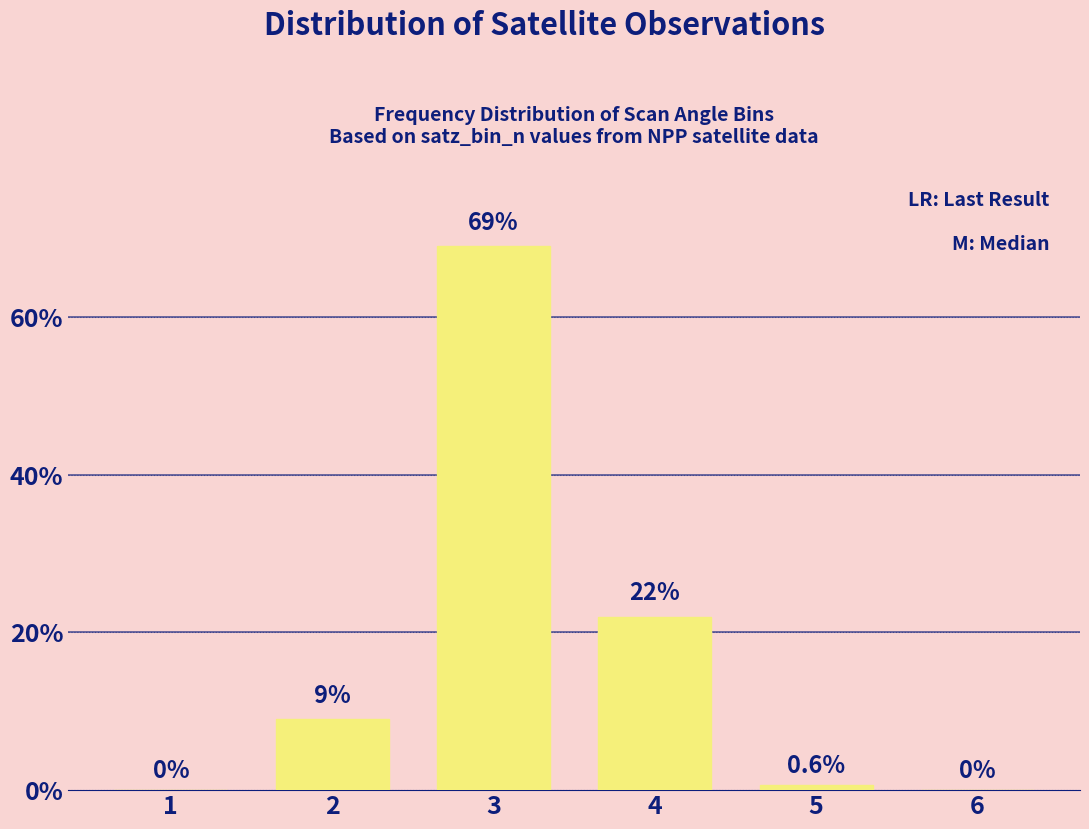

Reading left to right, list all the values displayed in this chart.

1=0.0	2=9.0	3=69.0	4=22.0	5=0.6	6=0.0